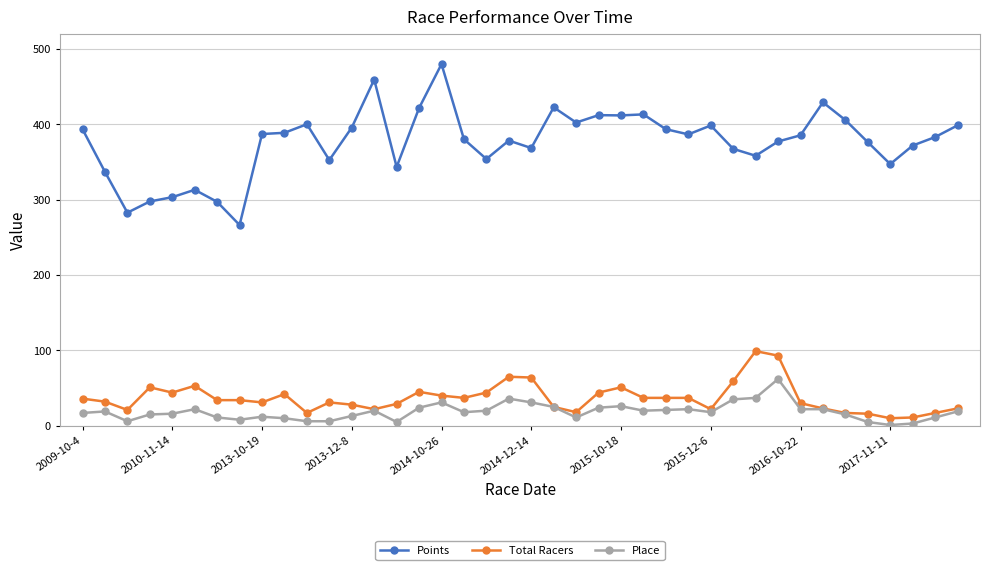

Which series has the widest spread of values?

Points